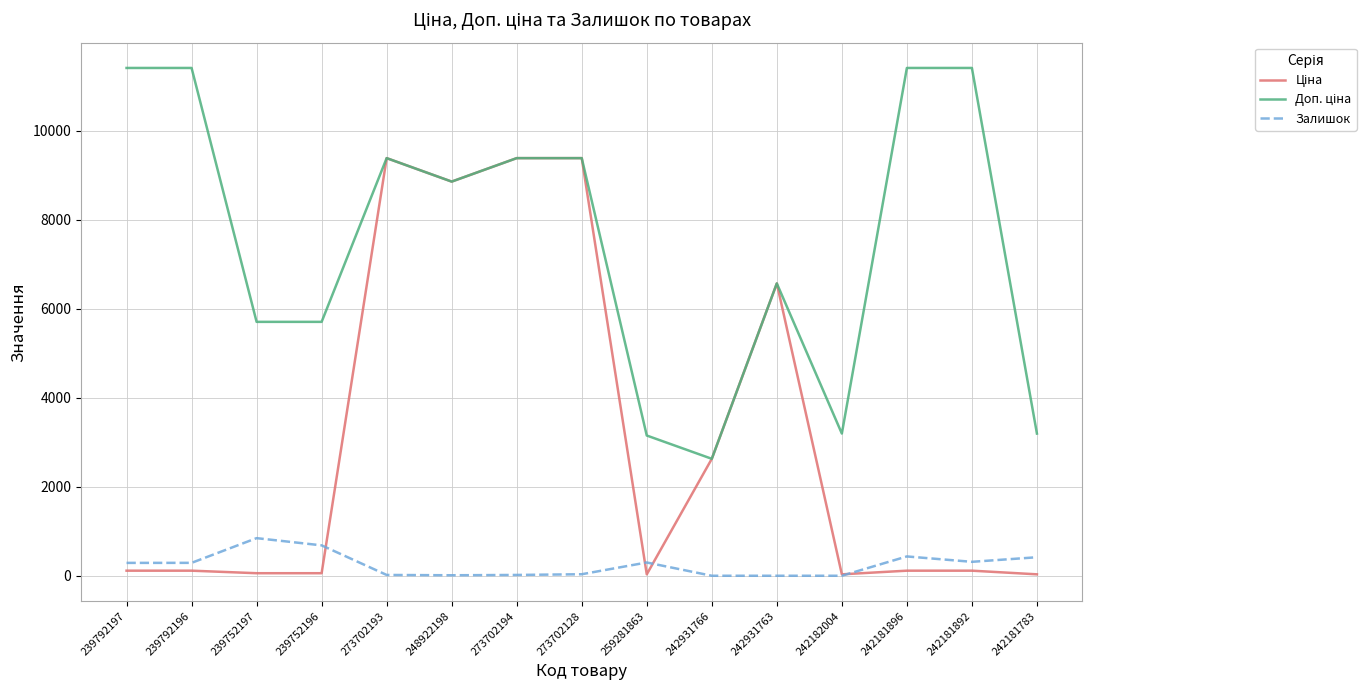

What is the maximum value shown in the chart?

11410.0